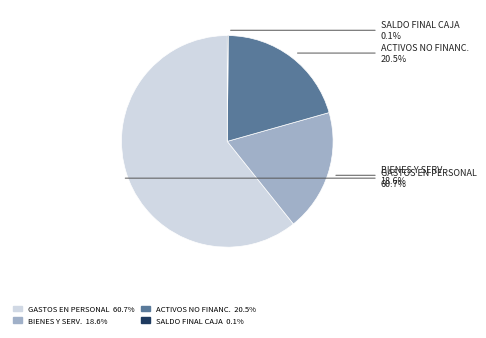

Is there a majority slice in this chart?

Yes